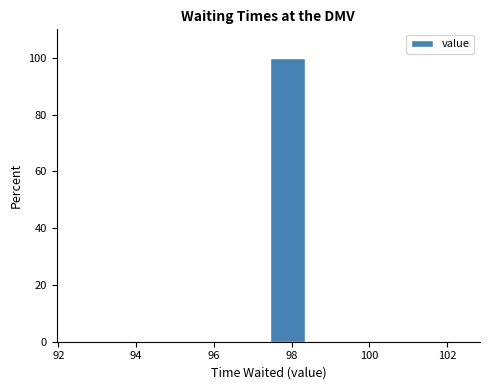

Reading left to right, list every bar in this chart as the range it spans on the x-axis followed by its height. The values are not printed on the chart, so give them approximately, as read against the axis.

92.4 to 93.4: 0
93.4 to 94.4: 0
94.4 to 95.4: 0
95.4 to 96.4: 0
96.4 to 97.4: 0
97.4 to 98.4: 100
98.4 to 99.4: 0
99.4 to 100.4: 0
100.4 to 101.4: 0
101.4 to 102.4: 0